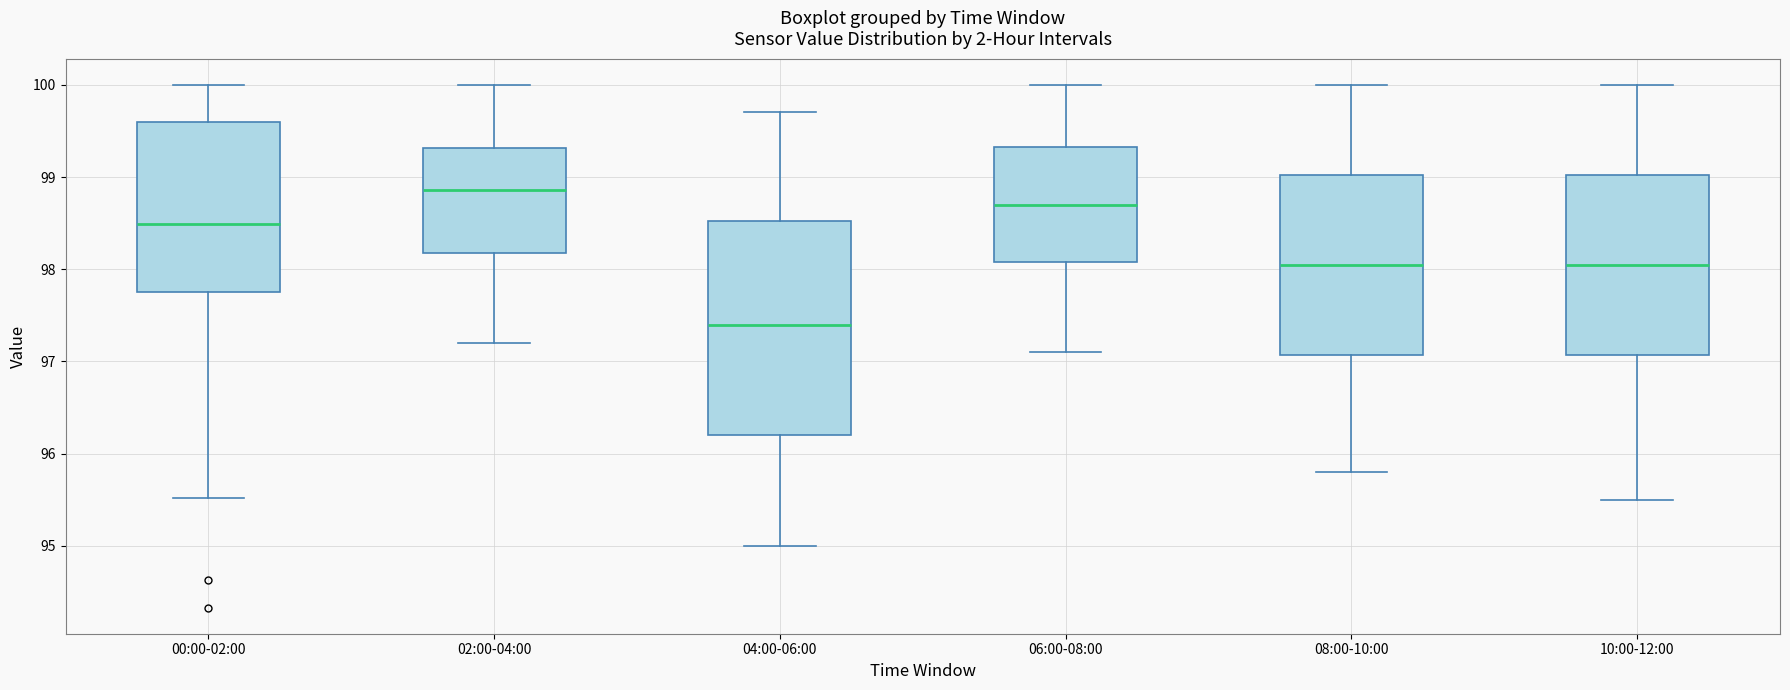

Which box has the lowest median line?

04:00-06:00